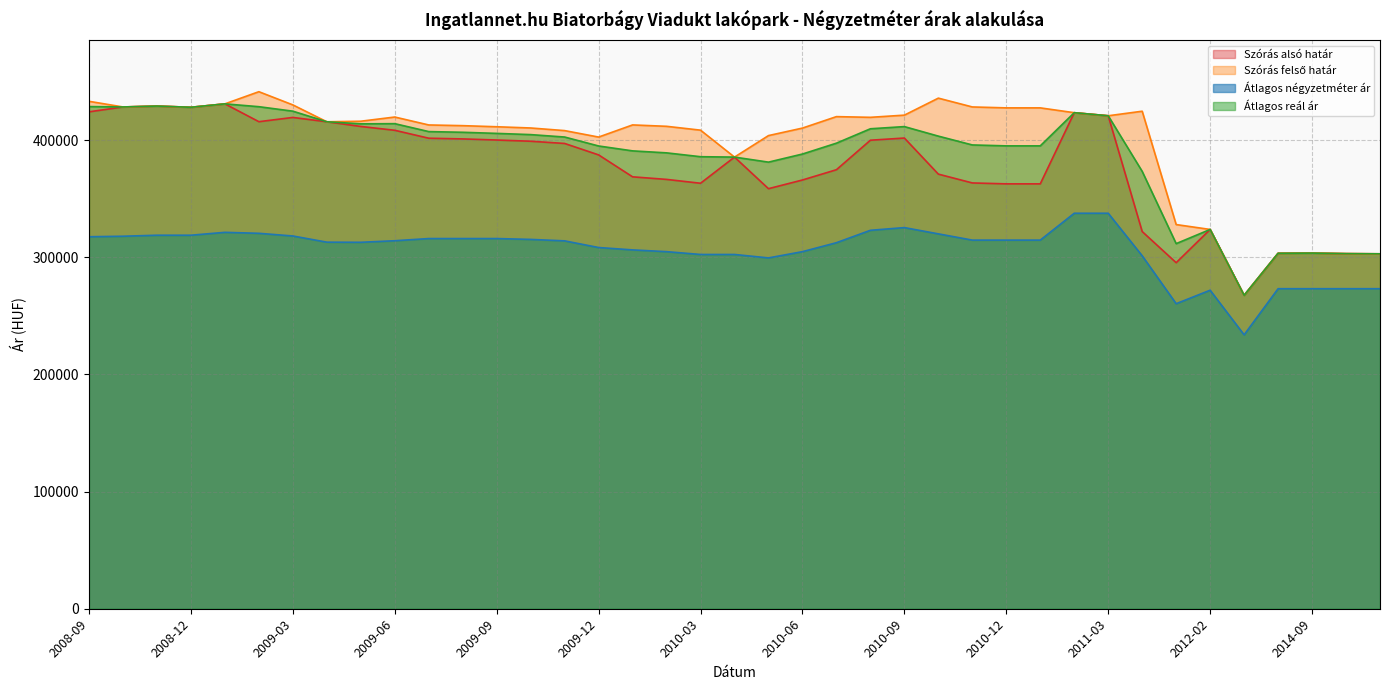

What is the difference between the maximum and second lowest values in the Szórás felső határ series?

138341